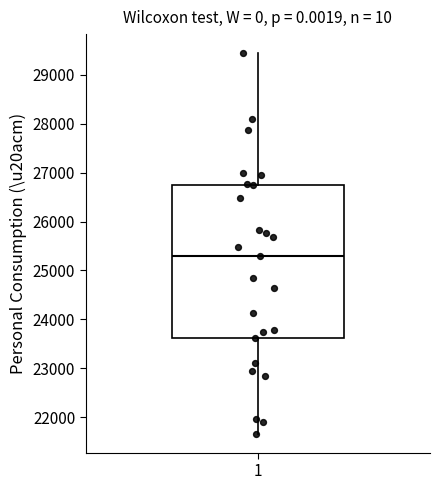

Where does the lower whisker of the box at x = 1 end on the y-axis? The values are not printed on the chart, so give them approximately, as read against the axis.

21700